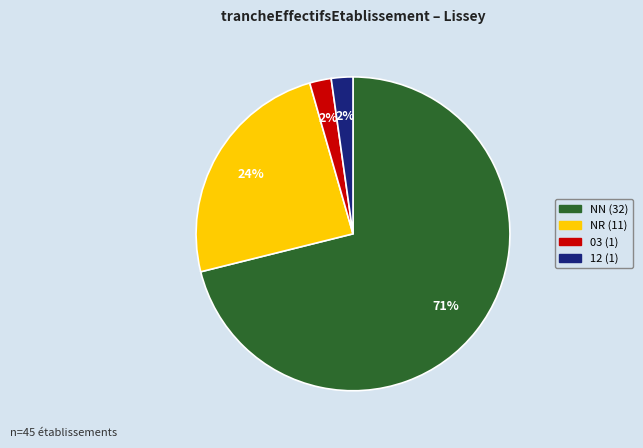

Does any single category account for the majority?

Yes